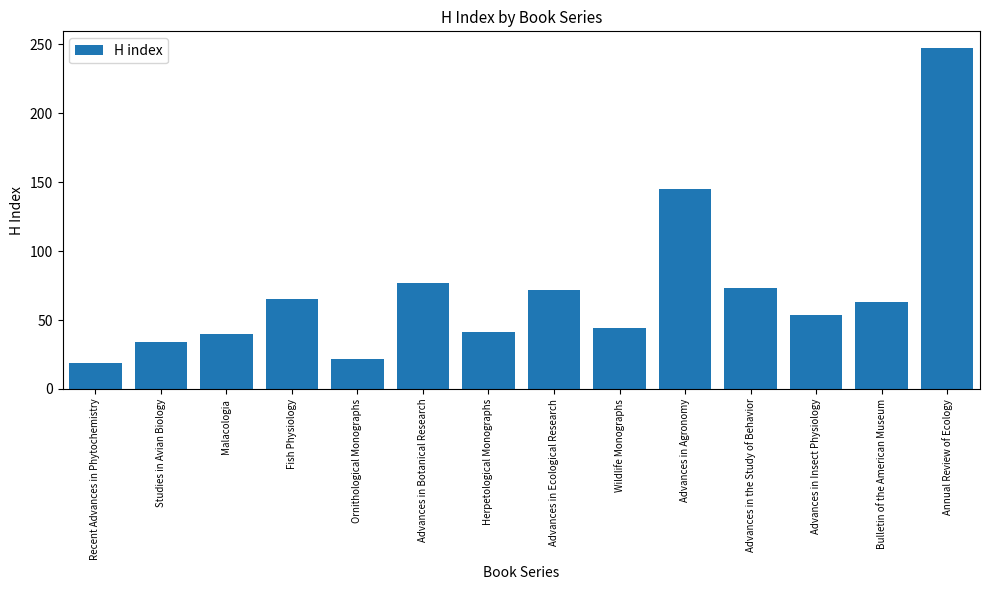

What is the label of the 14th bar from the right?

Recent Advances in Phytochemistry